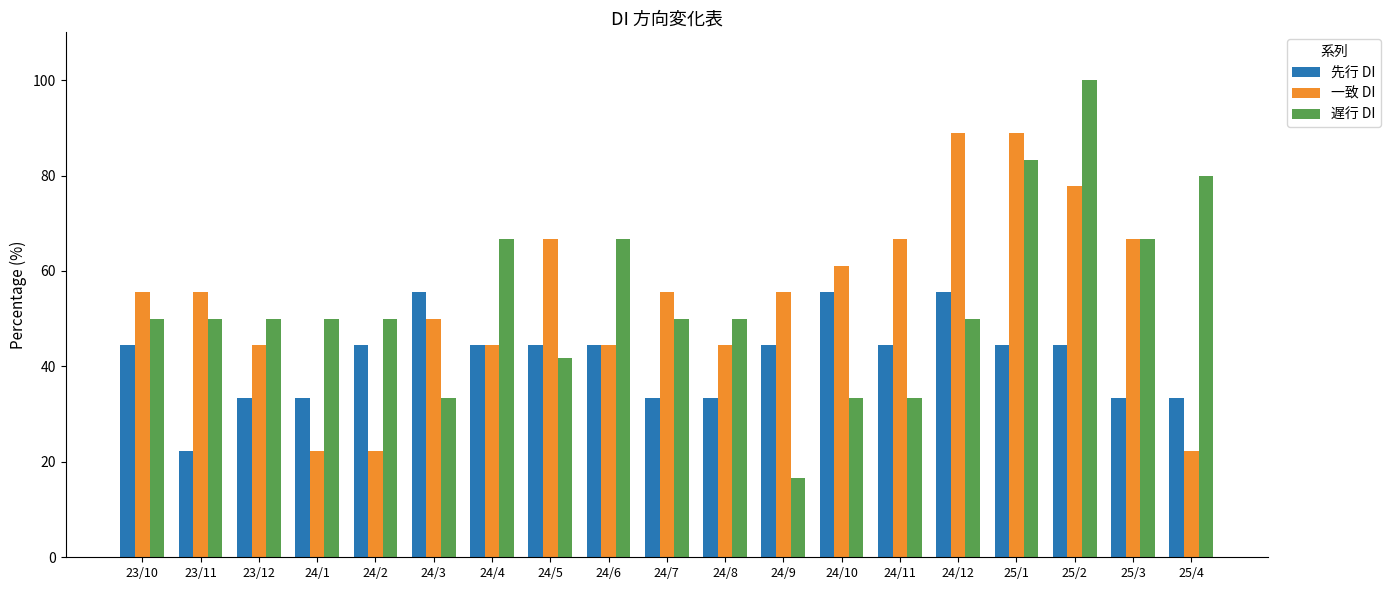

Is the value of 遅行 DI at 23/10 greater than the value of 先行 DI at 24/5?

Yes